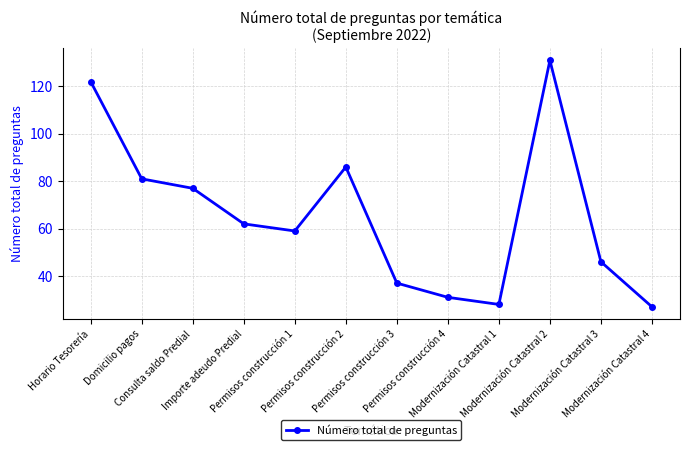

What is the sum of the values at Permisos construcción 4 and Domicilio pagos?

112